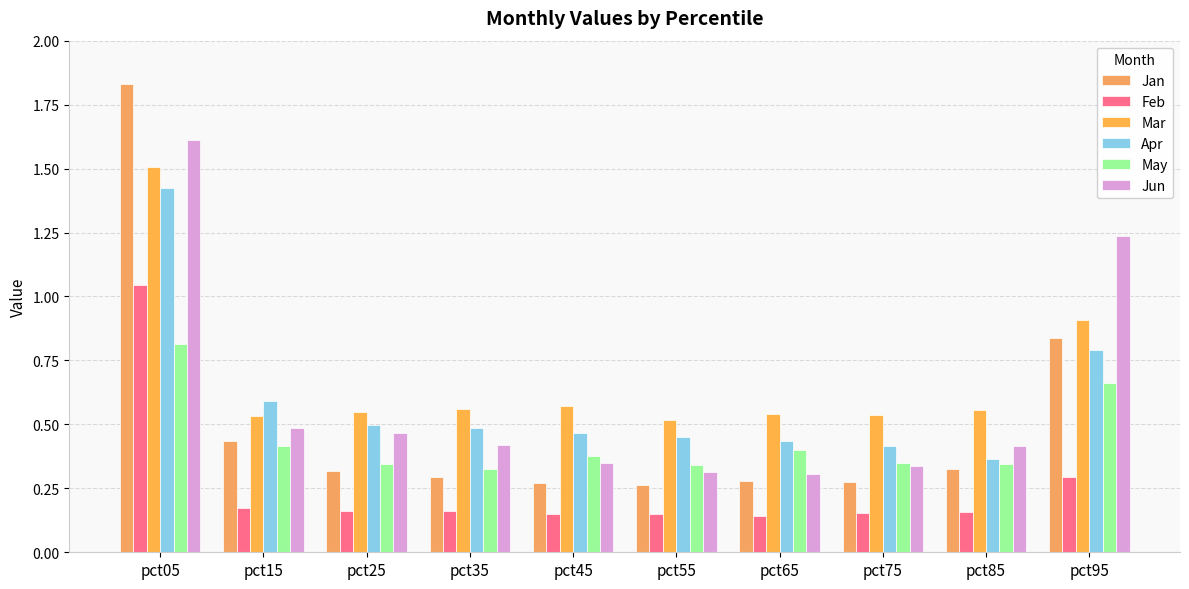

Reading right to left, transcribe all the data shown in this chart.

Jan: pct95=0.8	pct85=0.3	pct75=0.3	pct65=0.3	pct55=0.3	pct45=0.3	pct35=0.3	pct25=0.3	pct15=0.4	pct05=1.8
Feb: pct95=0.3	pct85=0.2	pct75=0.2	pct65=0.1	pct55=0.1	pct45=0.1	pct35=0.2	pct25=0.2	pct15=0.2	pct05=1.0
Mar: pct95=0.9	pct85=0.6	pct75=0.5	pct65=0.5	pct55=0.5	pct45=0.6	pct35=0.6	pct25=0.5	pct15=0.5	pct05=1.5
Apr: pct95=0.8	pct85=0.4	pct75=0.4	pct65=0.4	pct55=0.5	pct45=0.5	pct35=0.5	pct25=0.5	pct15=0.6	pct05=1.4
May: pct95=0.7	pct85=0.3	pct75=0.4	pct65=0.4	pct55=0.3	pct45=0.4	pct35=0.3	pct25=0.3	pct15=0.4	pct05=0.8
Jun: pct95=1.2	pct85=0.4	pct75=0.3	pct65=0.3	pct55=0.3	pct45=0.3	pct35=0.4	pct25=0.5	pct15=0.5	pct05=1.6